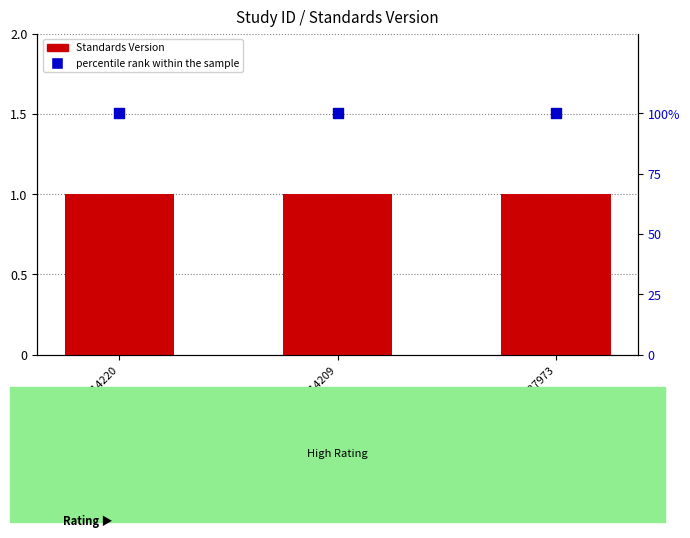

Which series reaches the maximum Y coordinate?

percentile rank within the sample